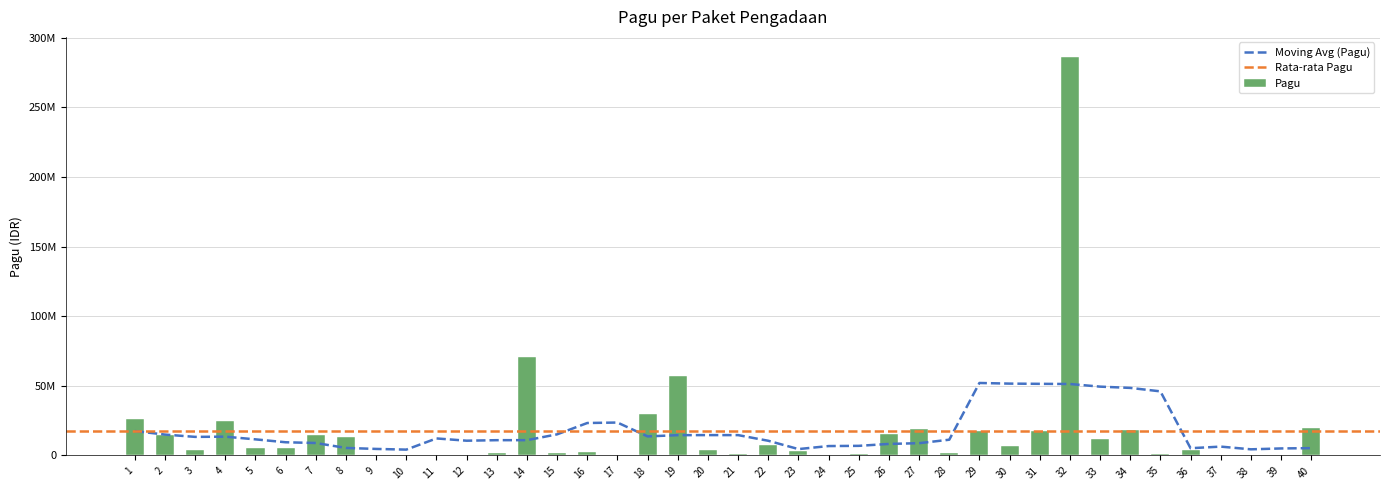

What is the sum of all values?

708048400